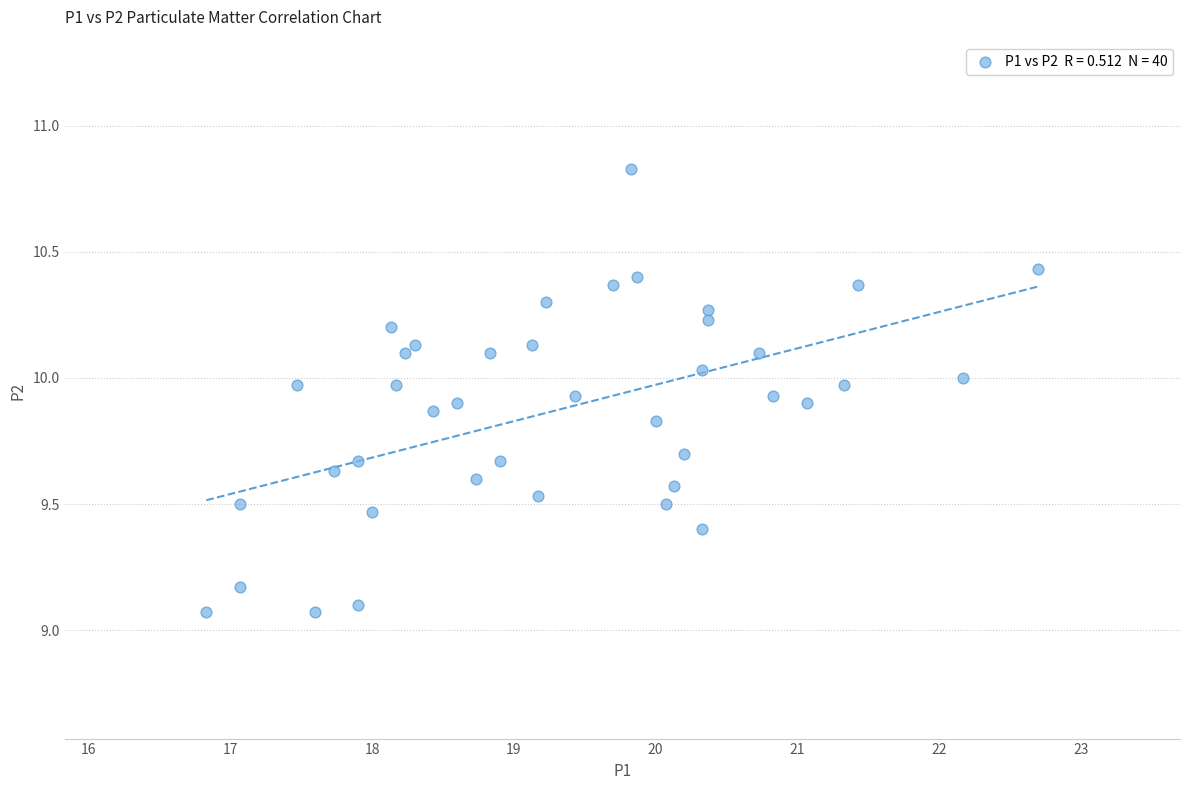

What is the range of Y values (max minus min)?

1.8